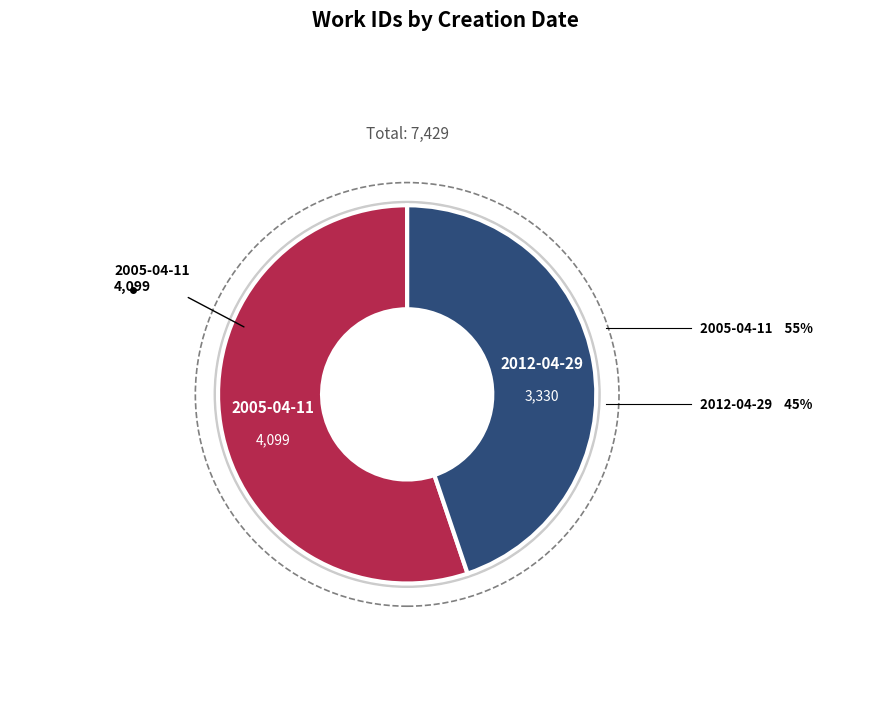

Rank the categories by value from highest to lowest.

2005-04-11, 2012-04-29